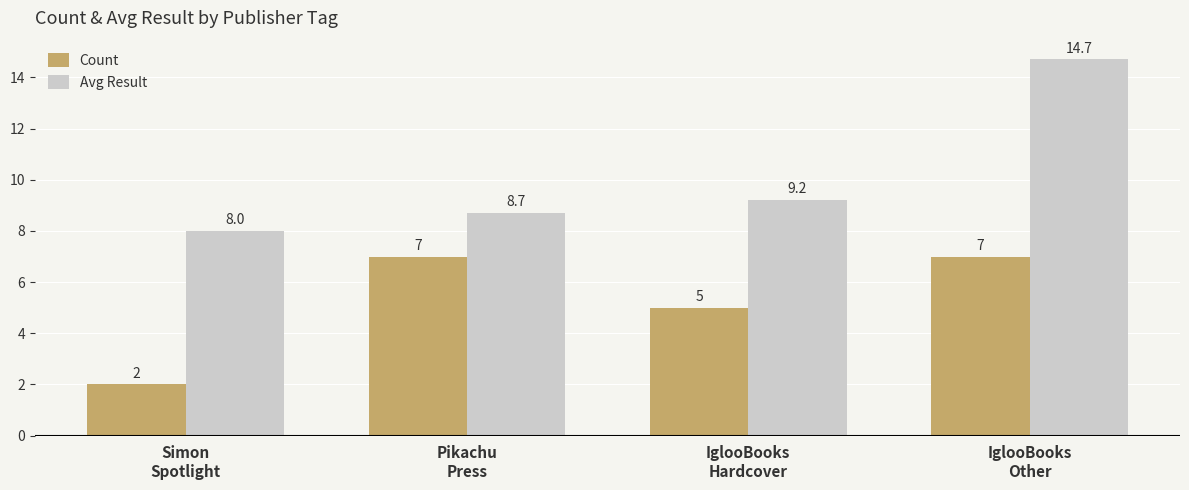

Which category has the highest value across all series?

IglooBooks
Other